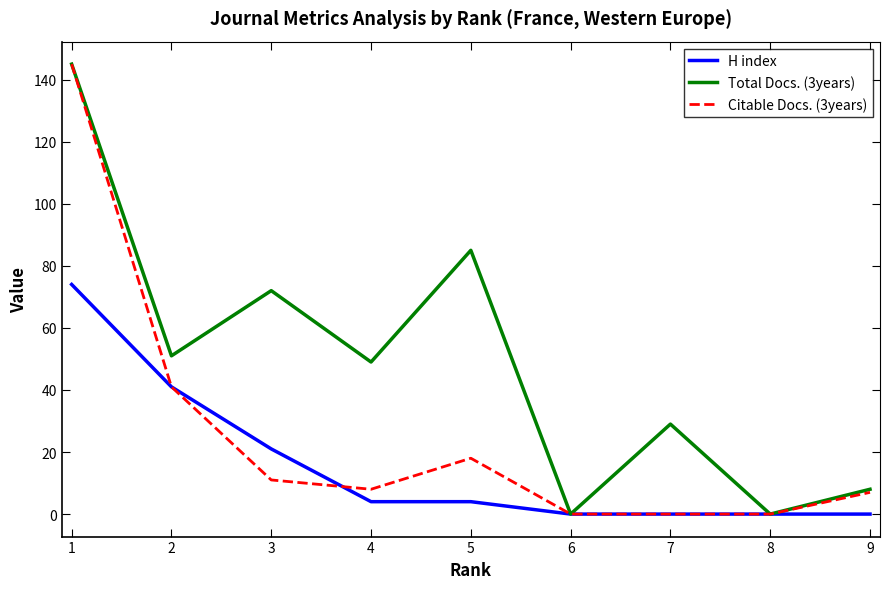

Rank the series by their average value, from lowest to highest.

H index, Citable Docs. (3years), Total Docs. (3years)